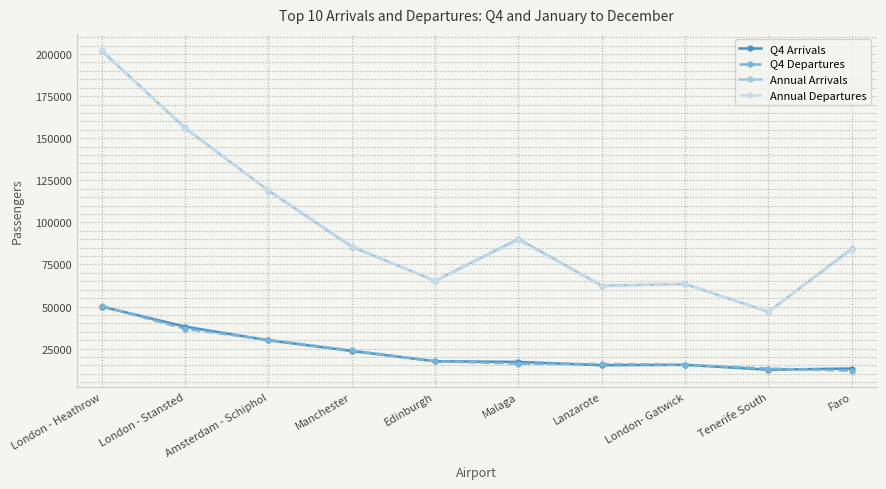

What is the difference between the Annual Departures values at London - Stansted and London - Heathrow?

46892